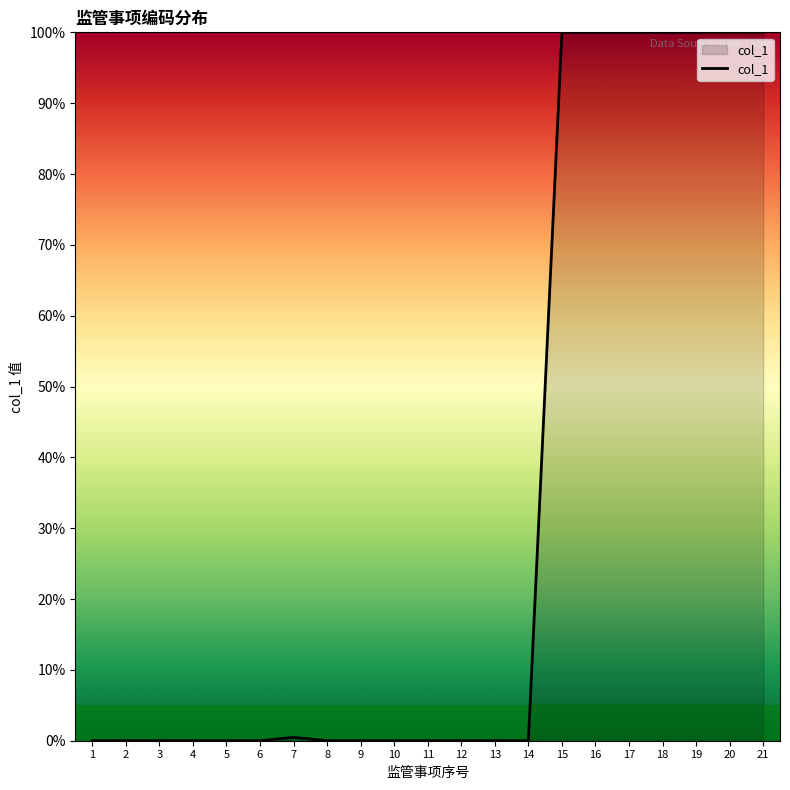

True or false: the data shows 169.7 at 15.

False